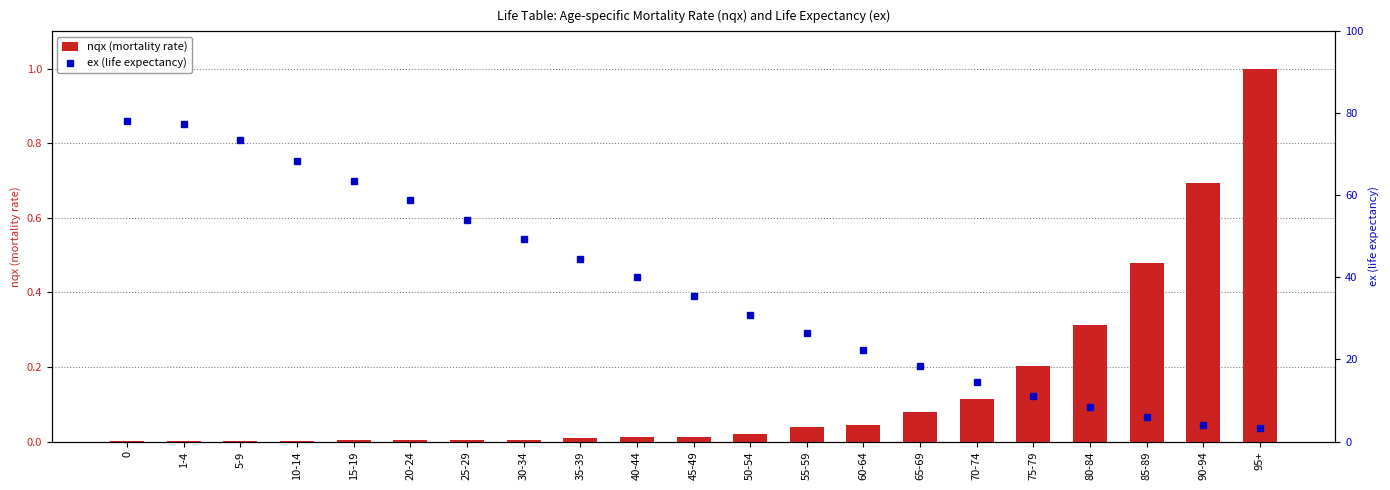

What is the value of the nqx (mortality rate) bar at the 18th from the left?

0.3